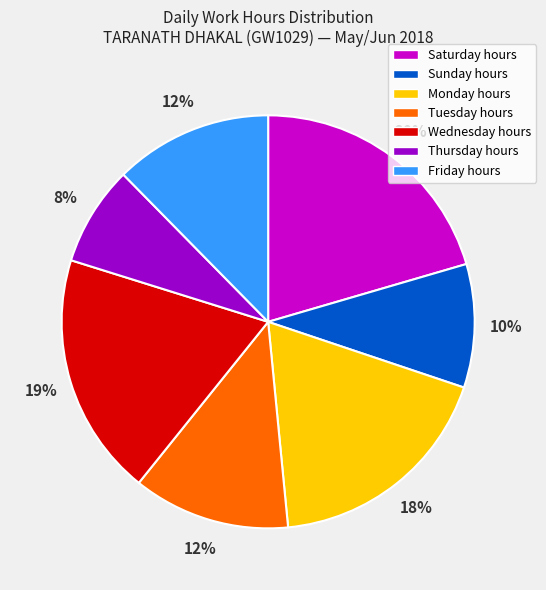

Which has a higher value, Thursday hours or Monday hours?

Monday hours